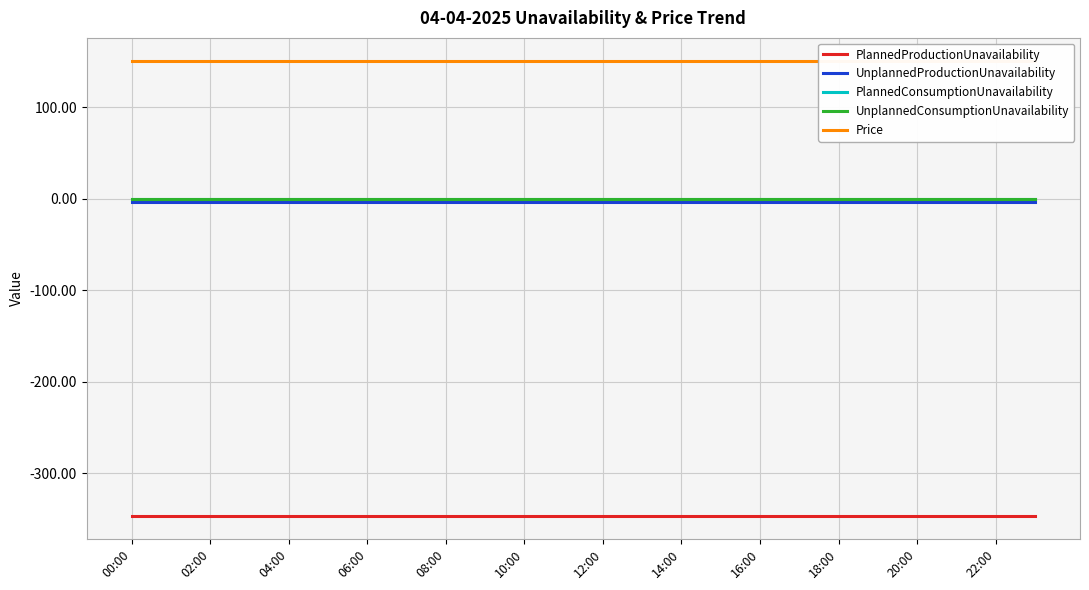

What is the total value across all series at 21?

-199.3